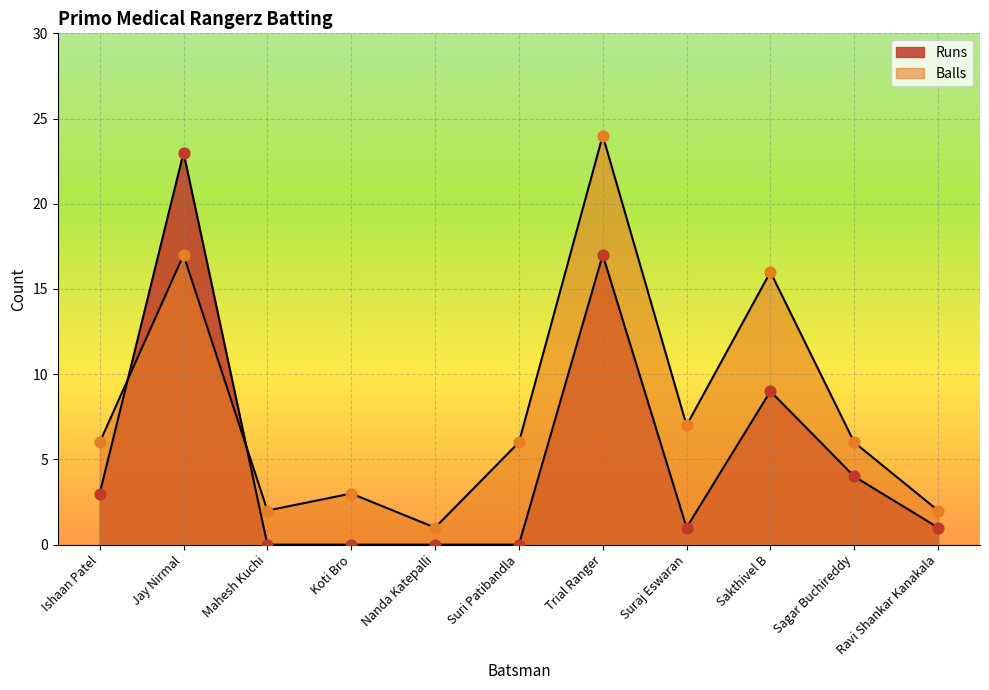

Is the value of Runs at Sakthivel B greater than the value of Balls at Ravi Shankar Kanakala?

Yes